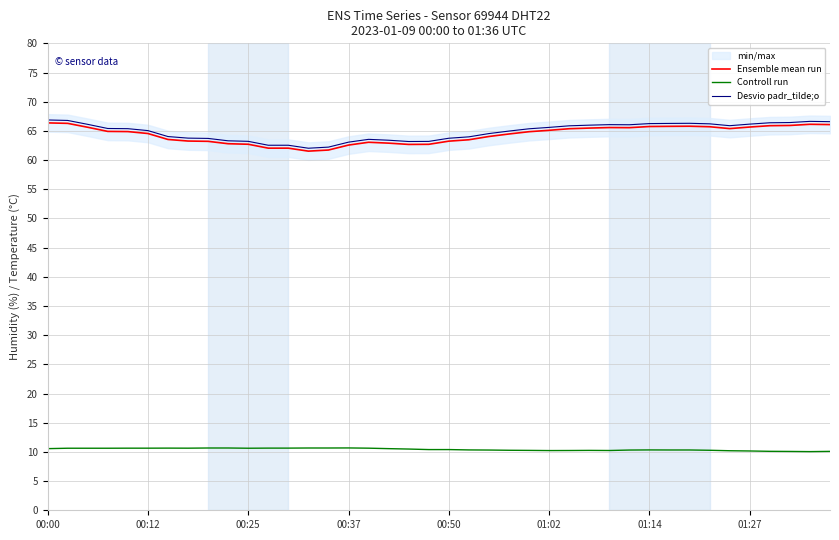

Reading left to right, extract all data points from this chart.

Ensemble mean run: 66.4	66.3	65.6	64.9	64.9	64.5	63.5	63.3	63.2	62.8	62.7	62.0	62.0	61.5	61.7	62.6	63.0	62.9	62.7	62.7	63.2	63.5	64.0	64.5	64.9	65.1	65.4	65.5	65.6	65.5	65.8	65.8	65.8	65.7	65.4	65.7	65.9	65.9	66.1	66.1
Controll run: 10.6	10.6	10.6	10.6	10.6	10.6	10.7	10.6	10.7	10.7	10.6	10.7	10.7	10.7	10.7	10.7	10.6	10.6	10.5	10.4	10.4	10.3	10.3	10.3	10.3	10.2	10.2	10.3	10.2	10.3	10.3	10.3	10.3	10.3	10.2	10.2	10.1	10.1	10.1	10.1
Desvio padr_tilde;o: 66.9	66.8	66.1	65.4	65.4	65.0	64.0	63.8	63.7	63.3	63.2	62.5	62.5	62.0	62.2	63.1	63.5	63.4	63.2	63.2	63.7	64.0	64.5	65.0	65.4	65.6	65.9	66.0	66.1	66.0	66.2	66.3	66.3	66.2	65.9	66.2	66.4	66.4	66.6	66.6